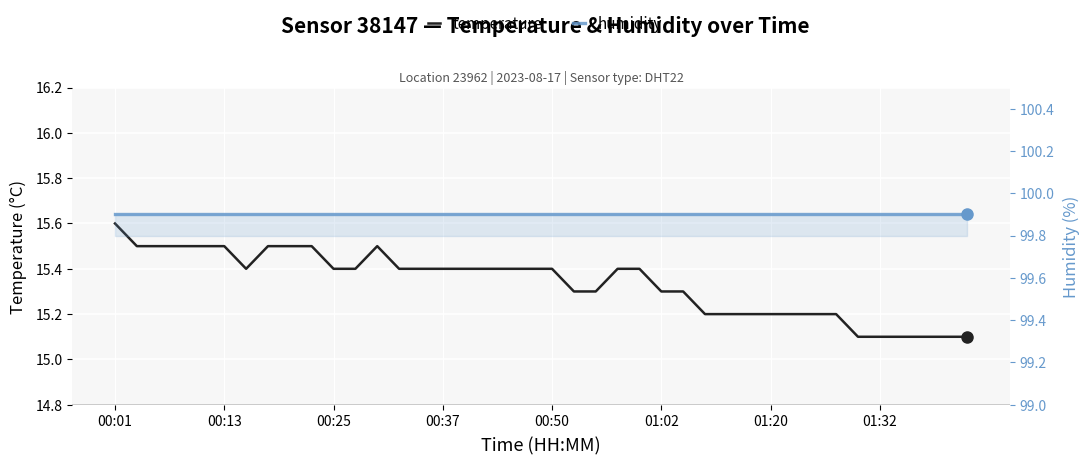

What are all the series names shown in the legend?

temperature, humidity